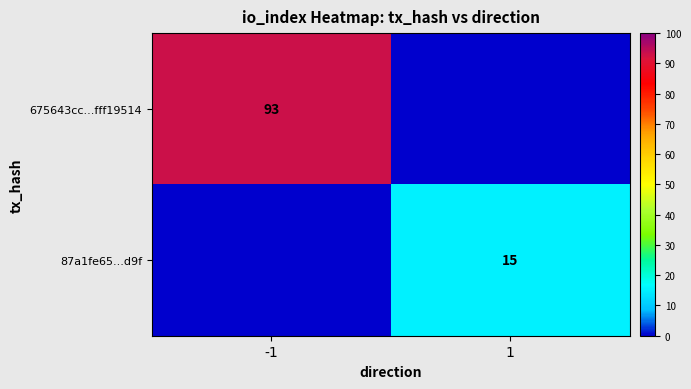

The value of 87a1fe65...d9f at 1 is 5. True or false?

False